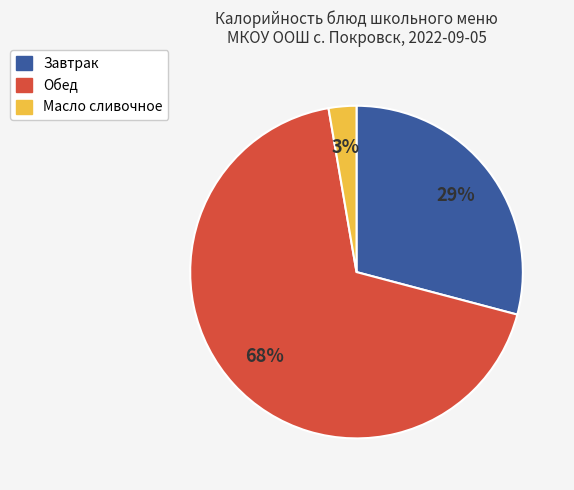

Does any single category account for the majority?

Yes